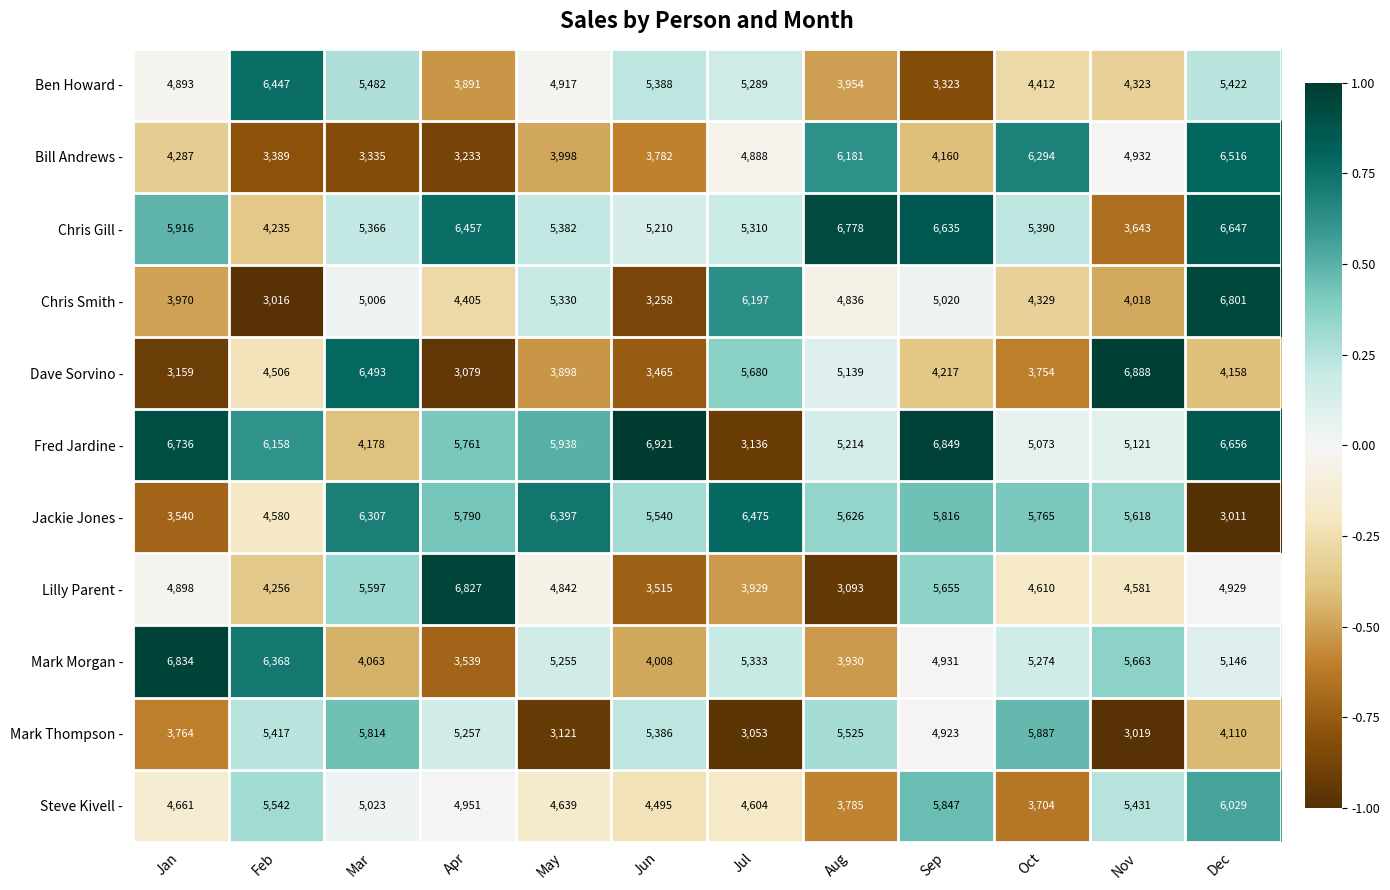

What value does the Chris Gill - series have at Apr, to the nearest 10?

6460